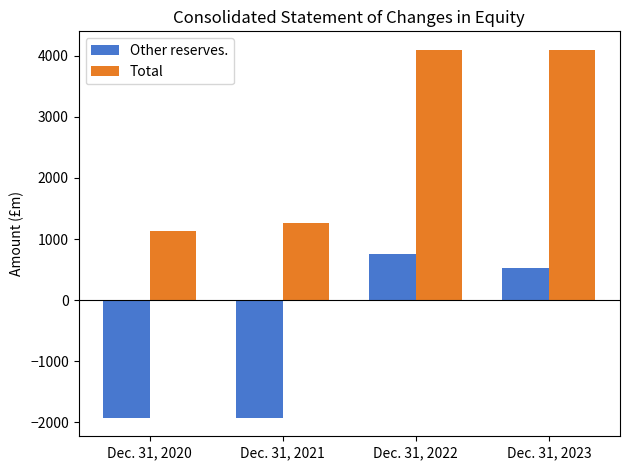

What is the sum of all Other reserves. values?

-2558